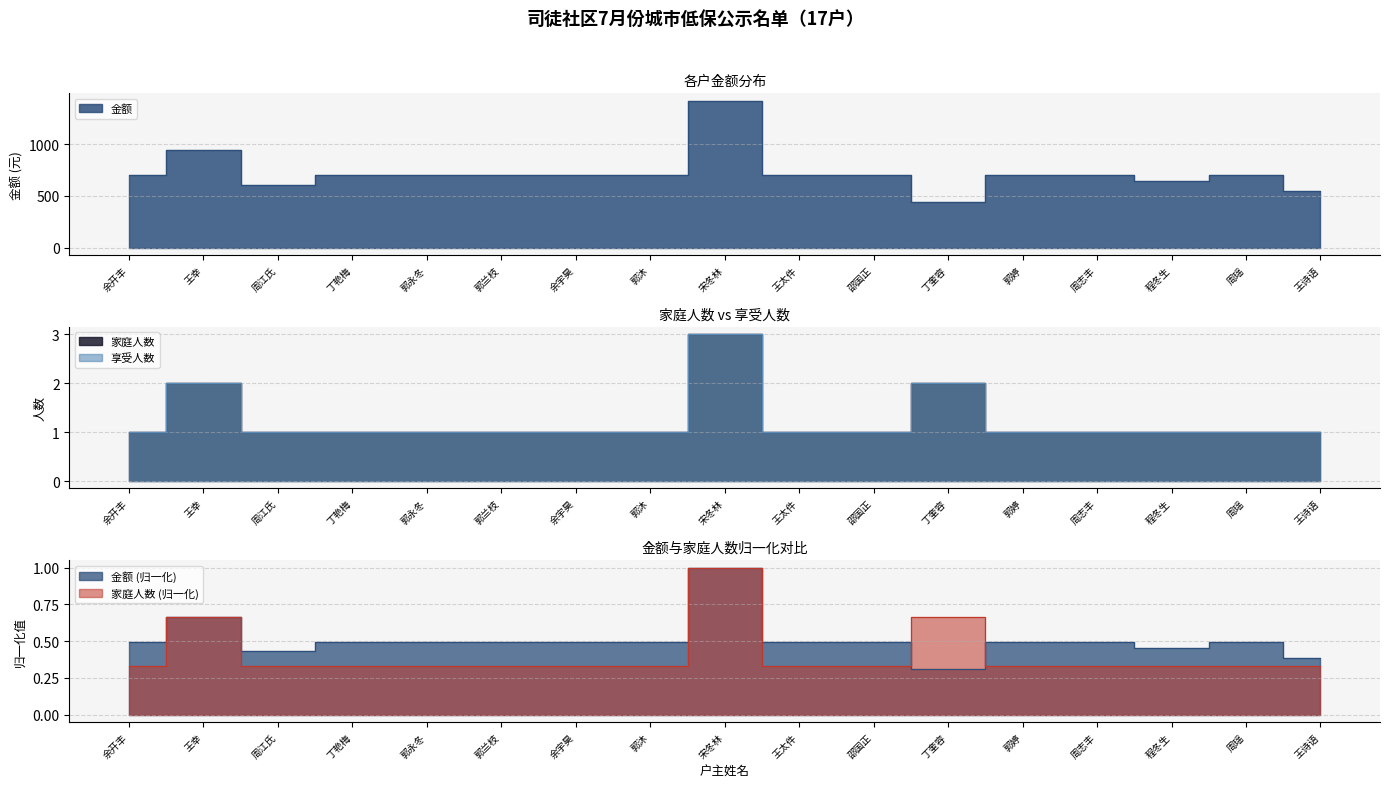

At which category does 家庭人数 reach its first local peak?

王幸